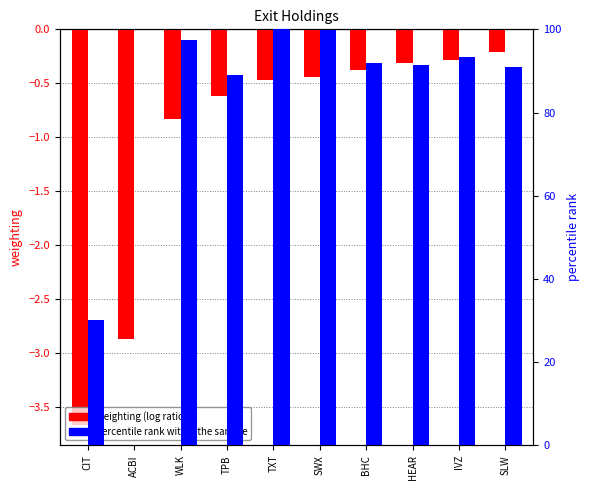

Rank the series by their average value, from highest to lowest.

percentile rank within the sample, weighting (log ratio)